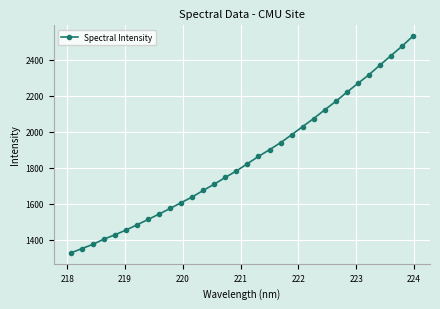

What is the value of the 4th point from the left?

1402.6